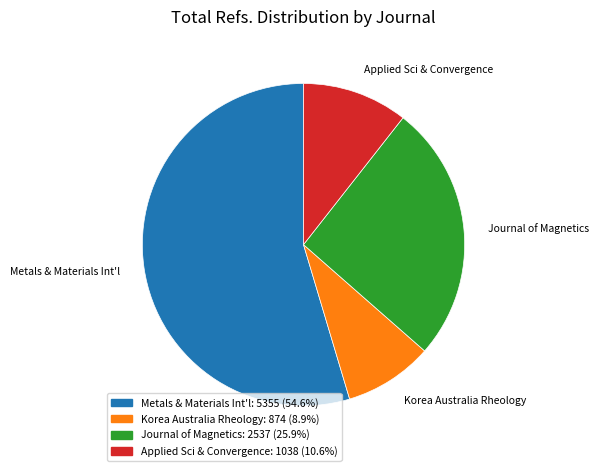

Is there a majority slice in this chart?

Yes